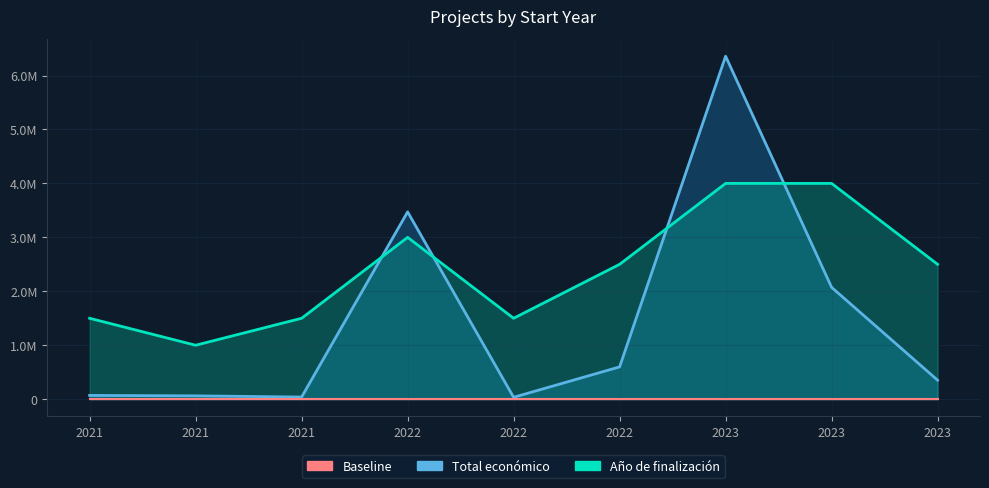

Is it true that Baseline equals 3497.9 at 2022?

True